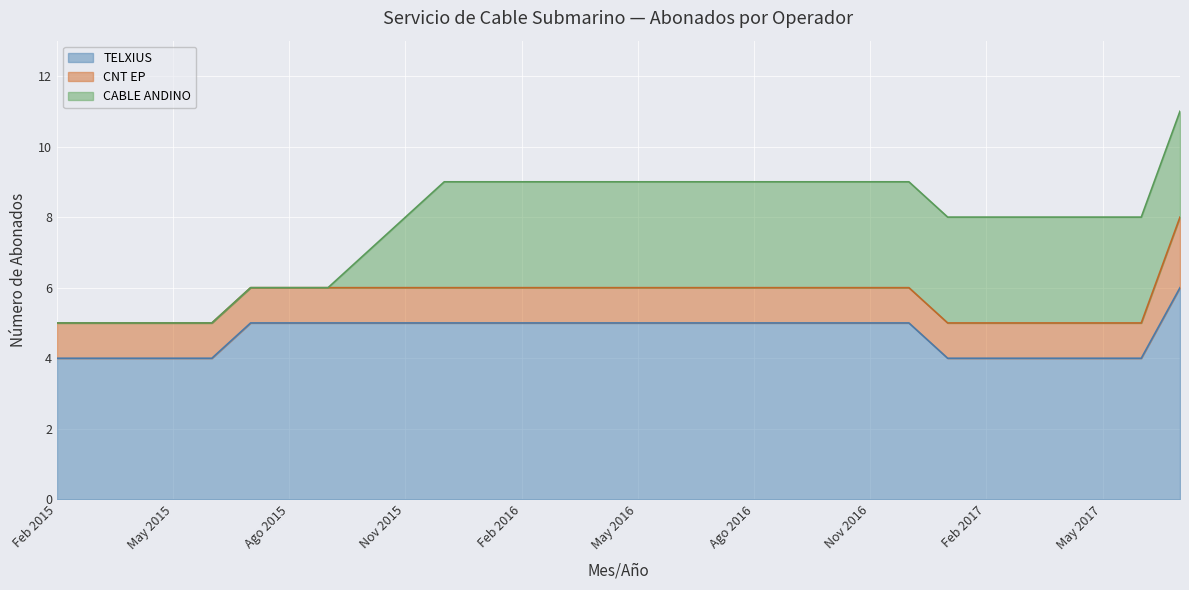

Which has a higher value, Jun 2016 or Nov 2016?

Jun 2016